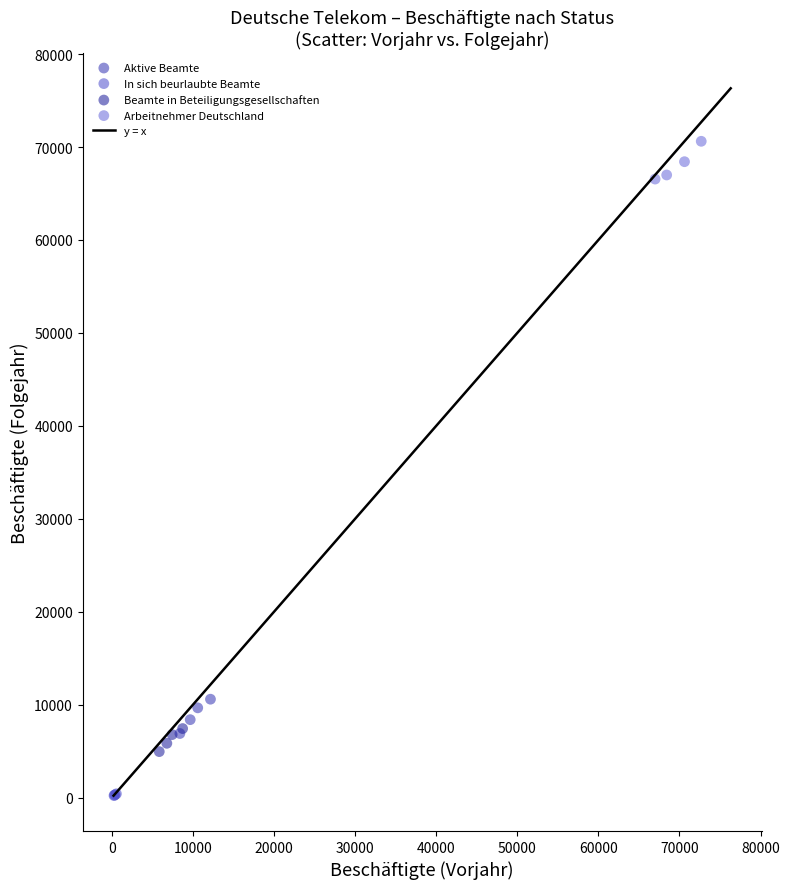

Which series reaches the maximum Y coordinate?

Arbeitnehmer Deutschland